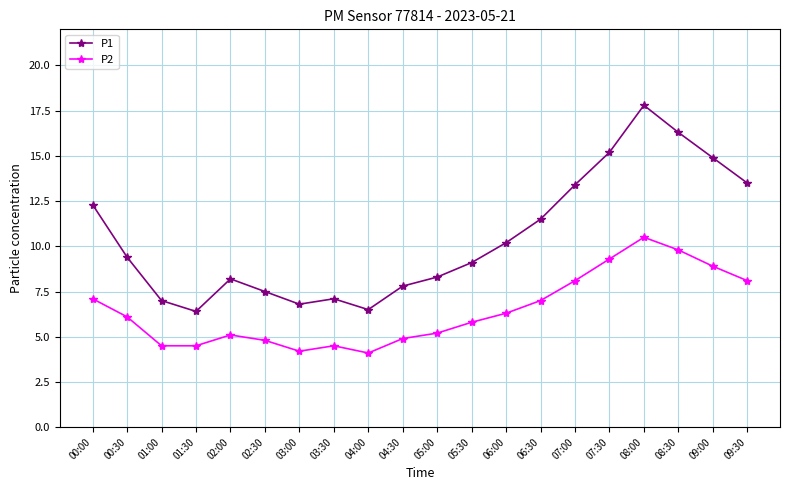

What is the sum of the P2 values at 09:00 and 02:00?

14.0